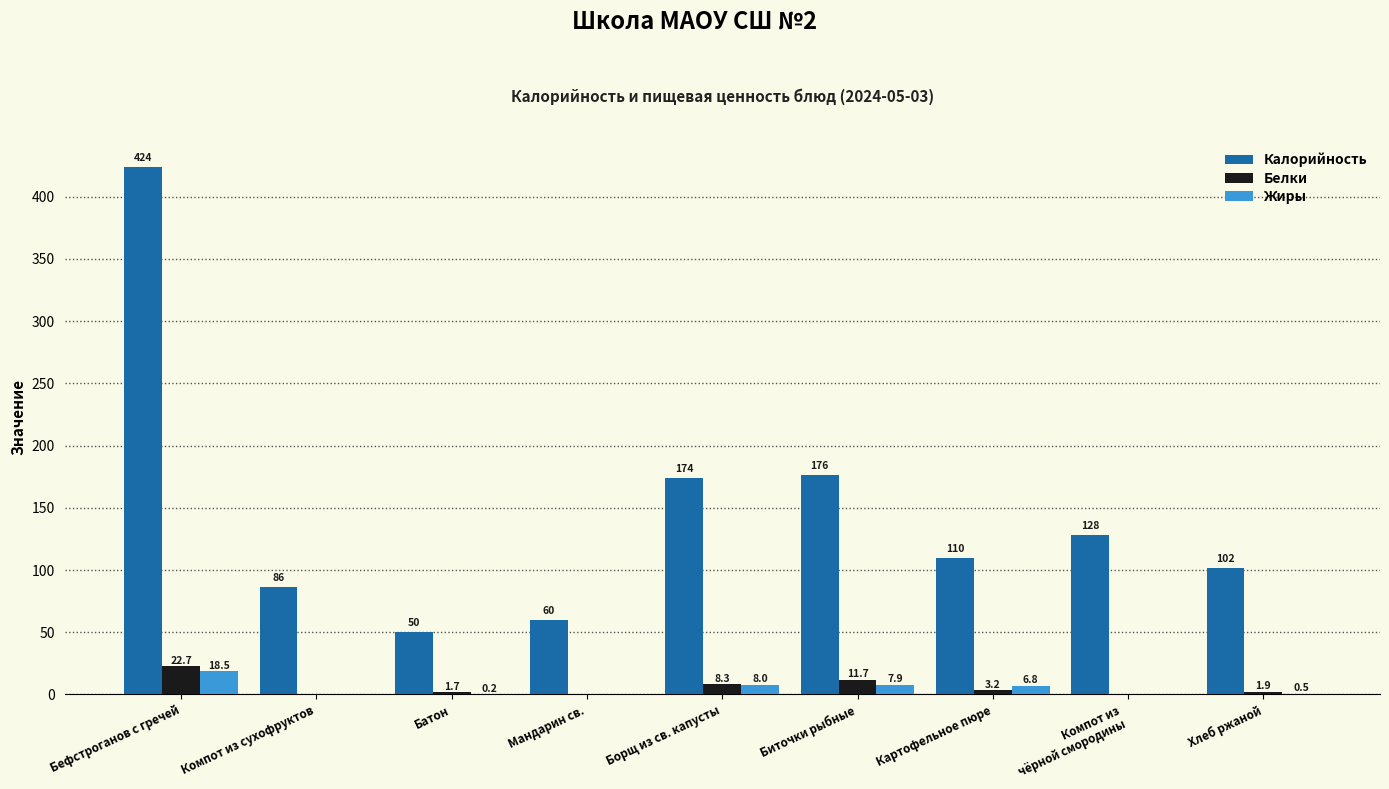

At which label does Белки reach its peak?

Бефстроганов с гречей